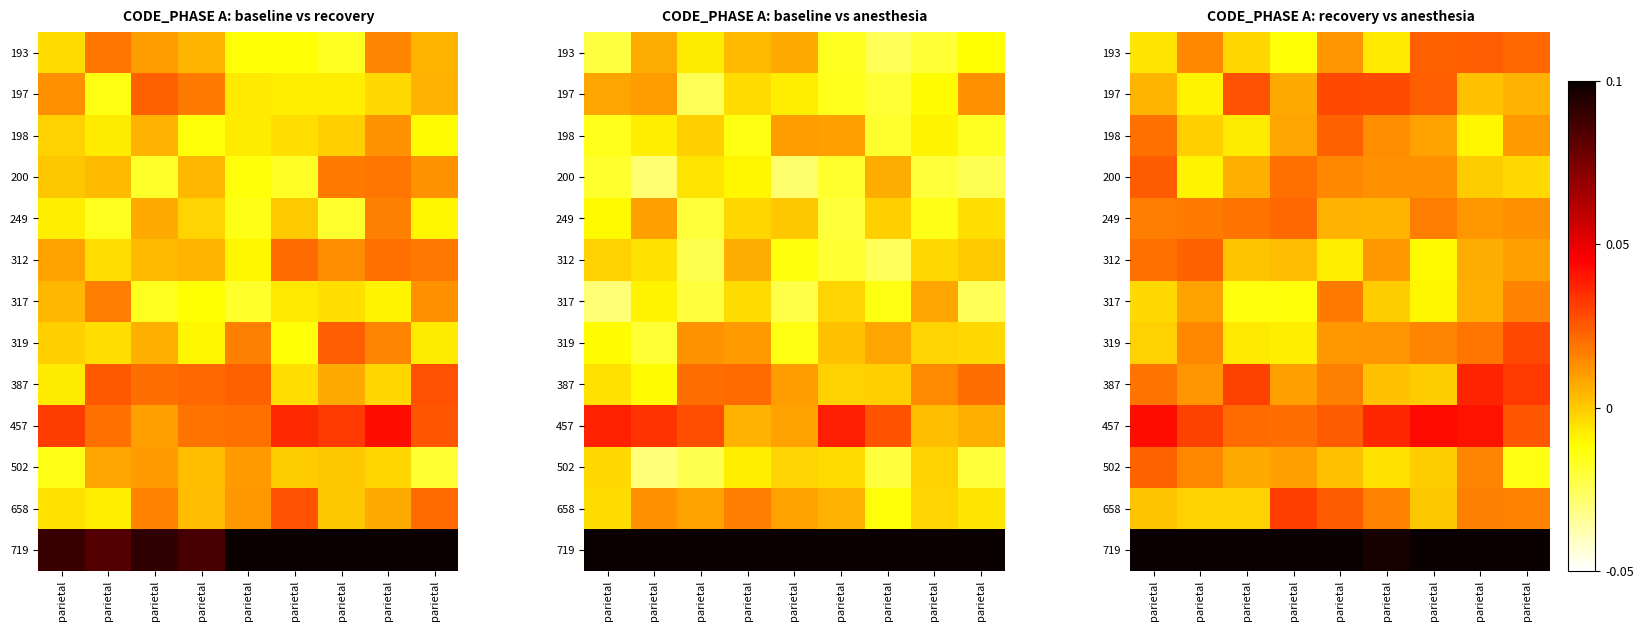

Which category has the highest value across all series?

parietal